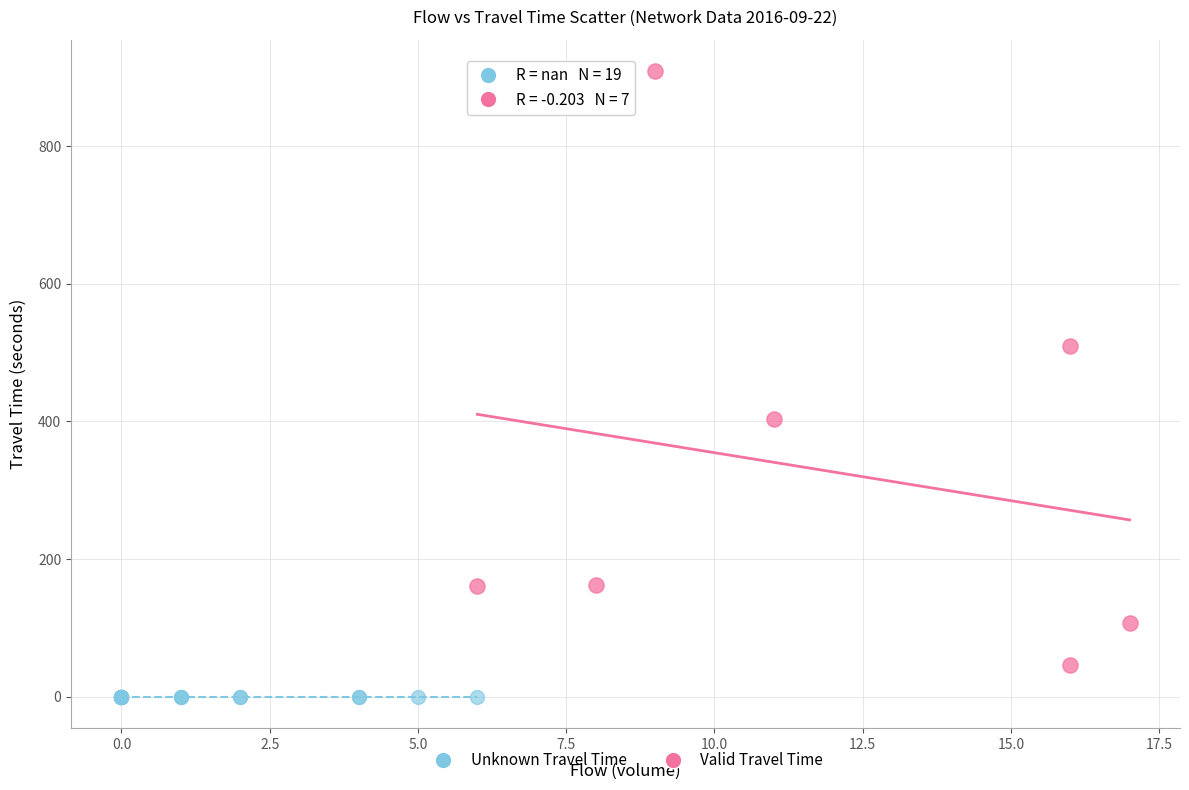

Which series contains the highest Y value?

Valid Travel Time